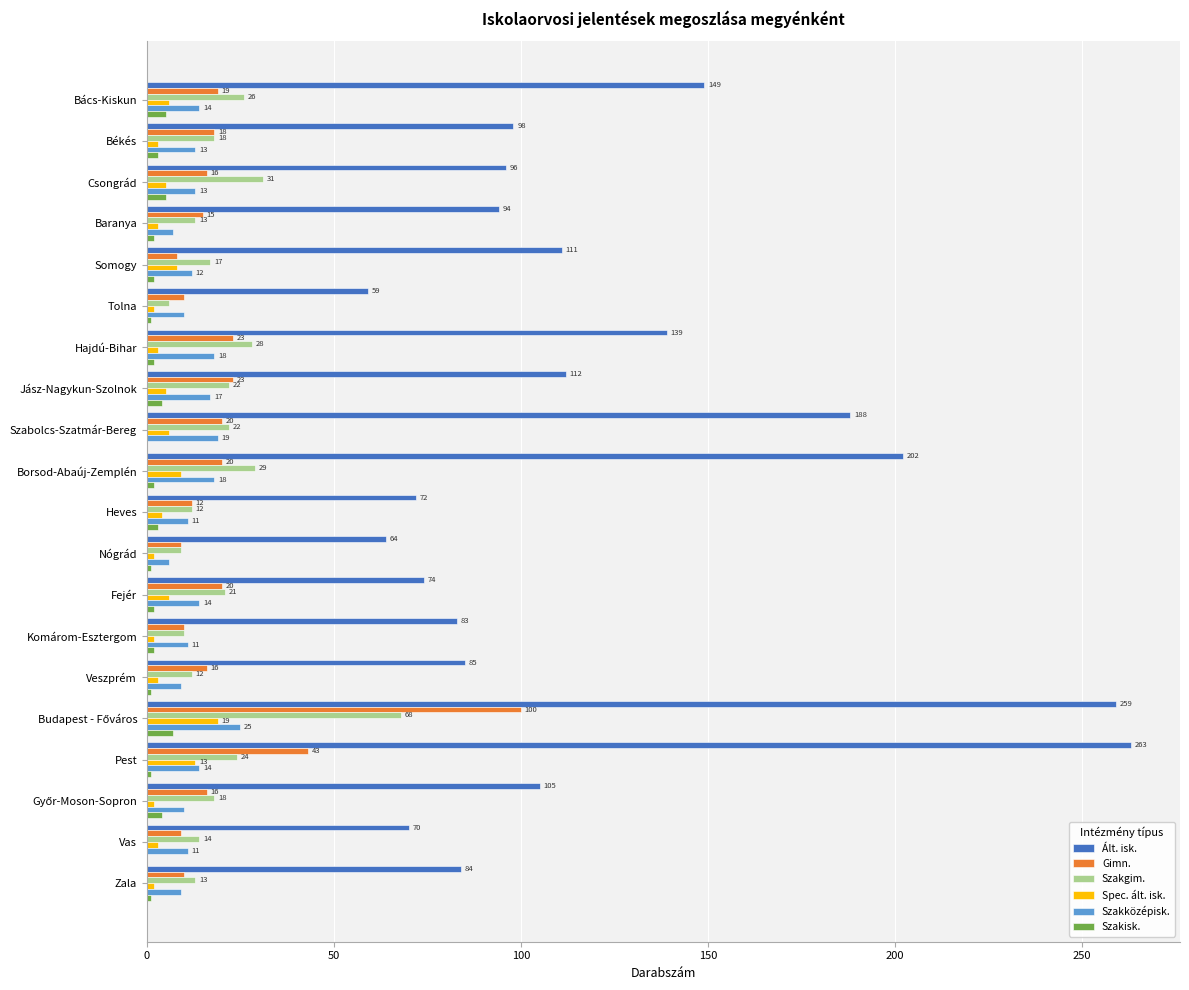

True or false: Spec. ált. isk. has a value of 2 at Zala.

True